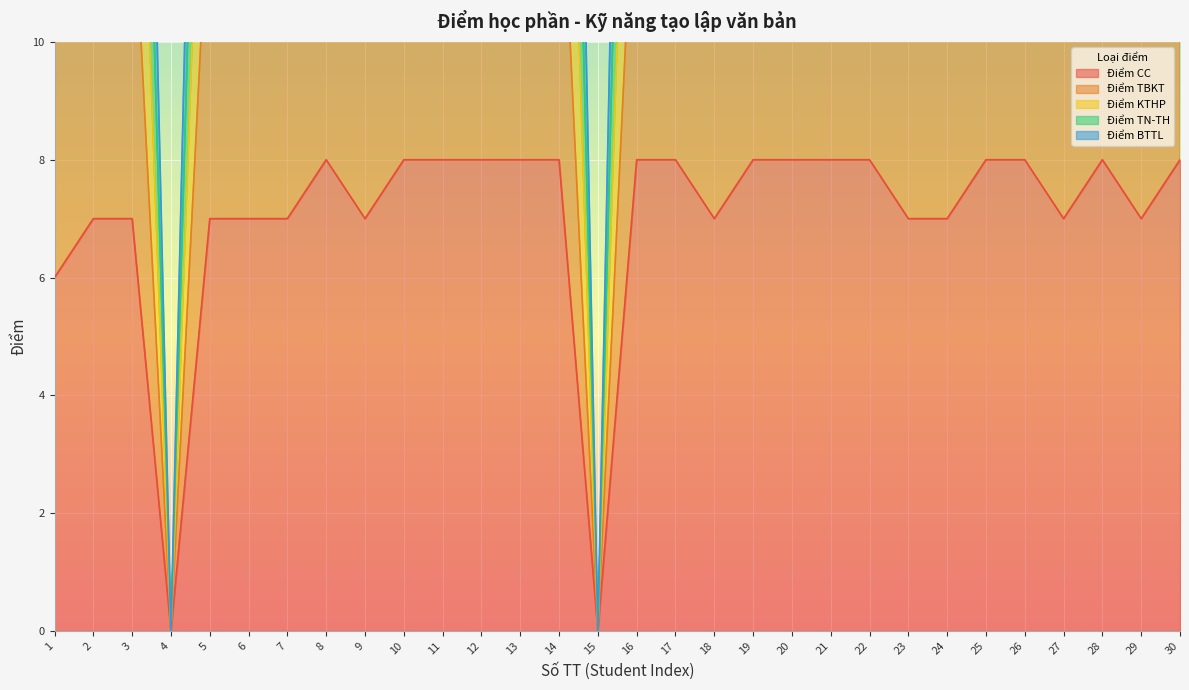

True or false: Điểm CC has a value of 5 at 26.

False